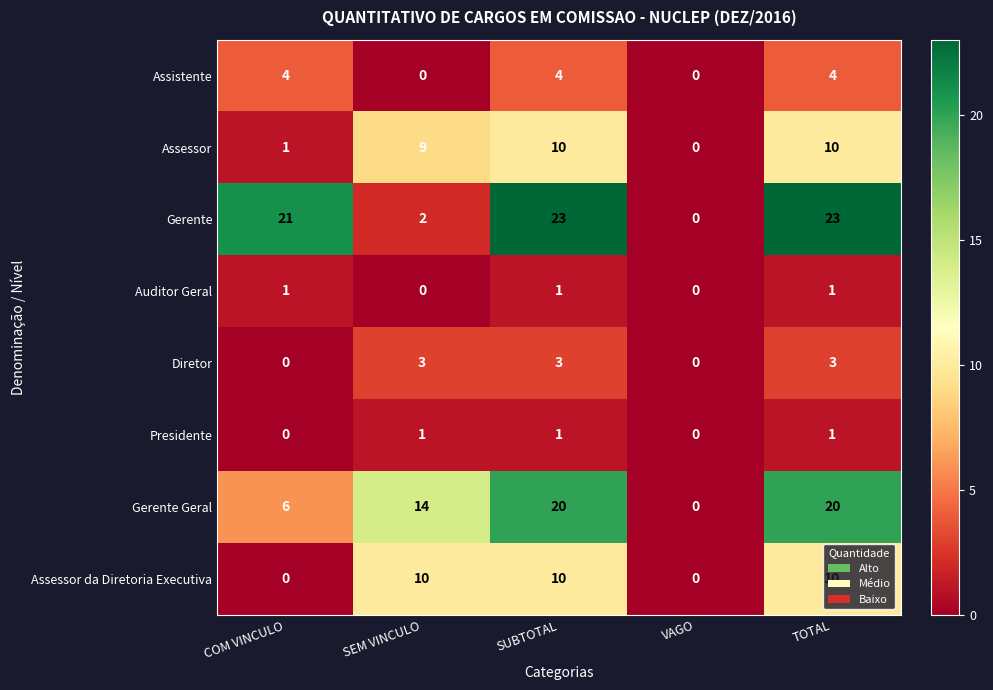

Which series has the largest total across all categories?

Gerente